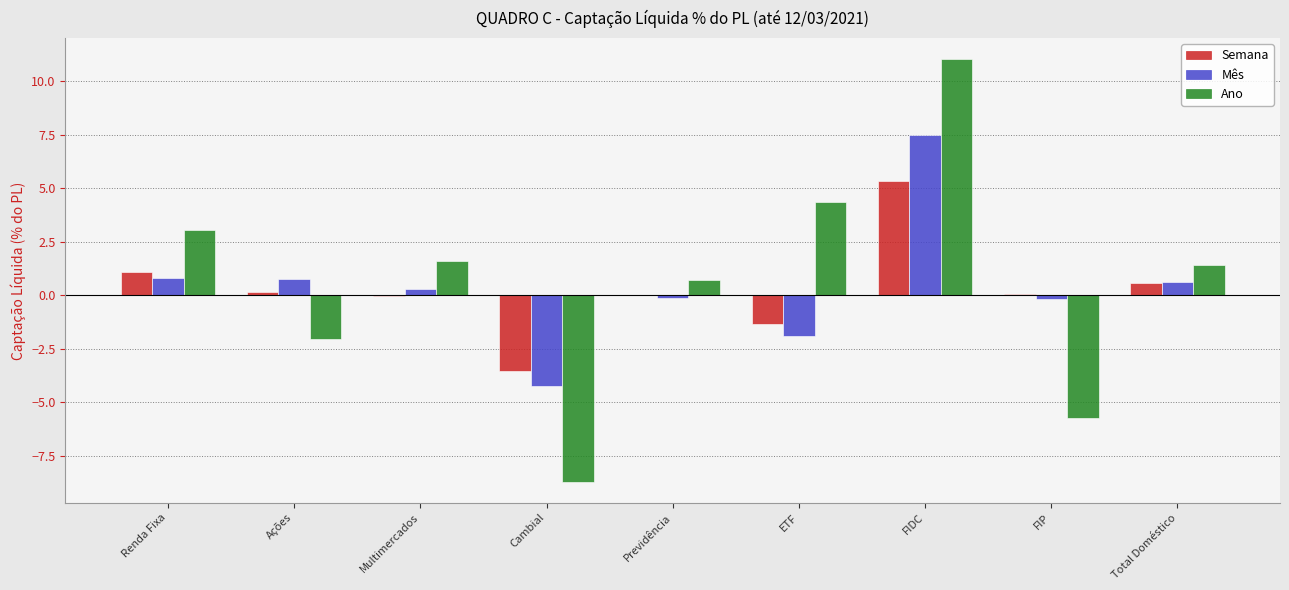

What is the sum of the Ano values at Total Doméstico and FIDC?

12.4